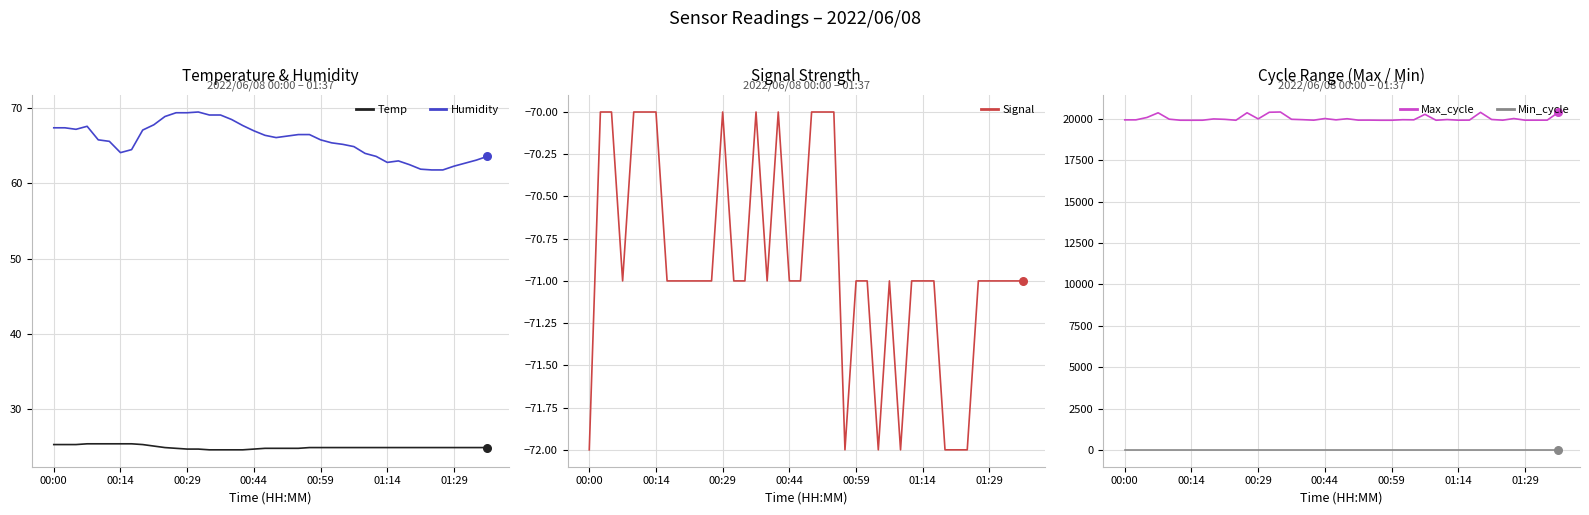

At how many categories does at least one series exceed 9071?

40